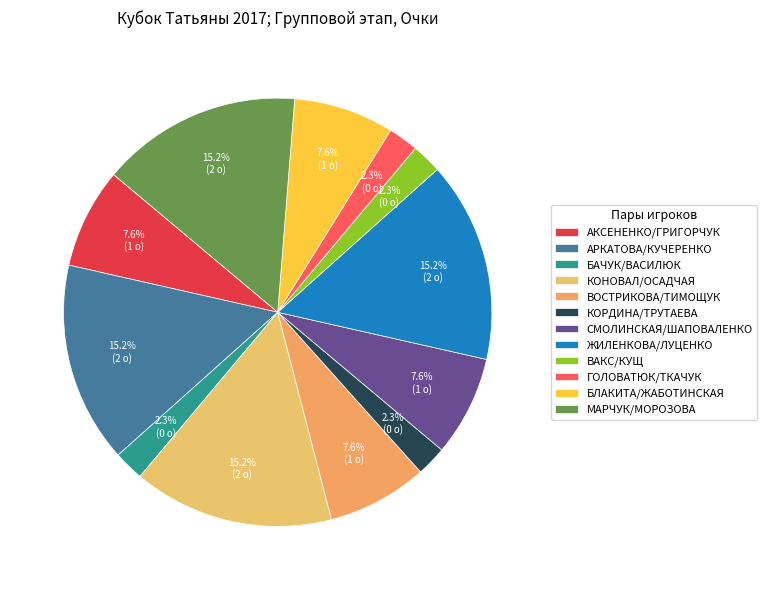

How many slices are in this pie chart?

12